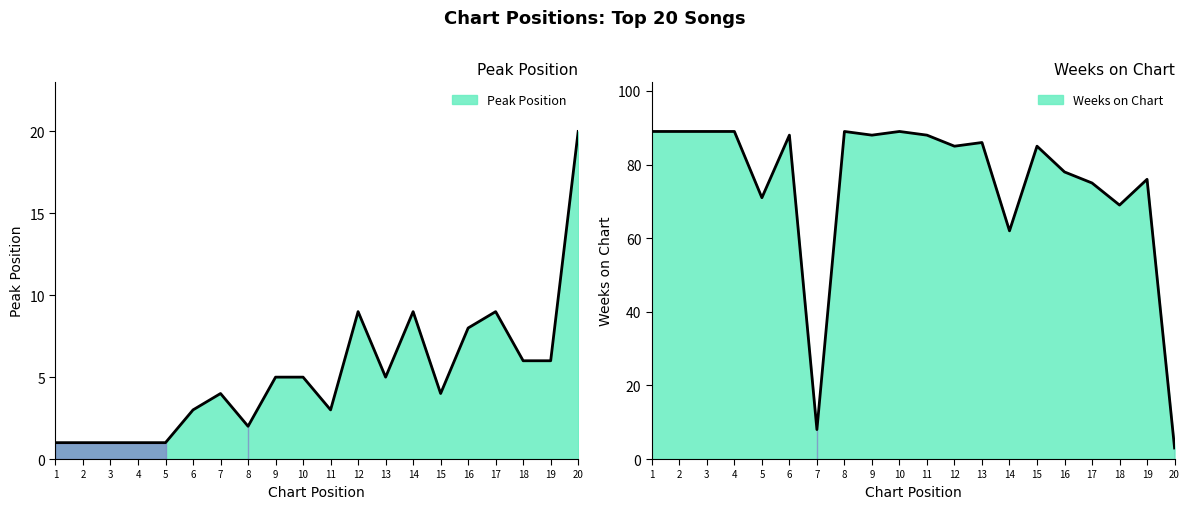

True or false: Weeks on Chart has more than 2 points higher than both neighbors.

True